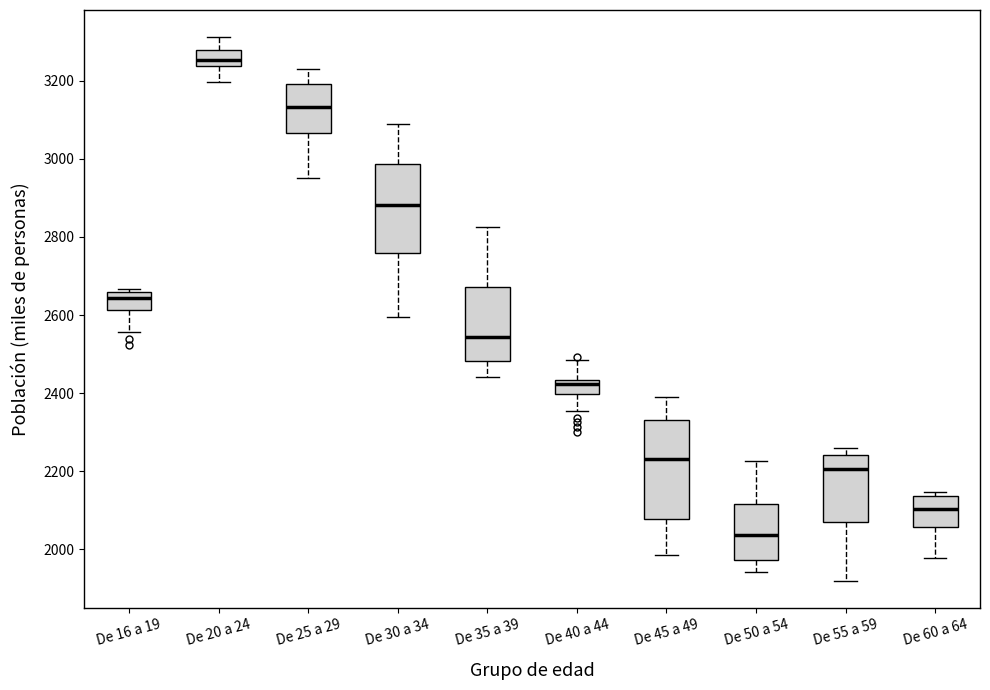

Comparing the boxes themselves (not the whiskers), which one is the tallest?

De 45 a 49